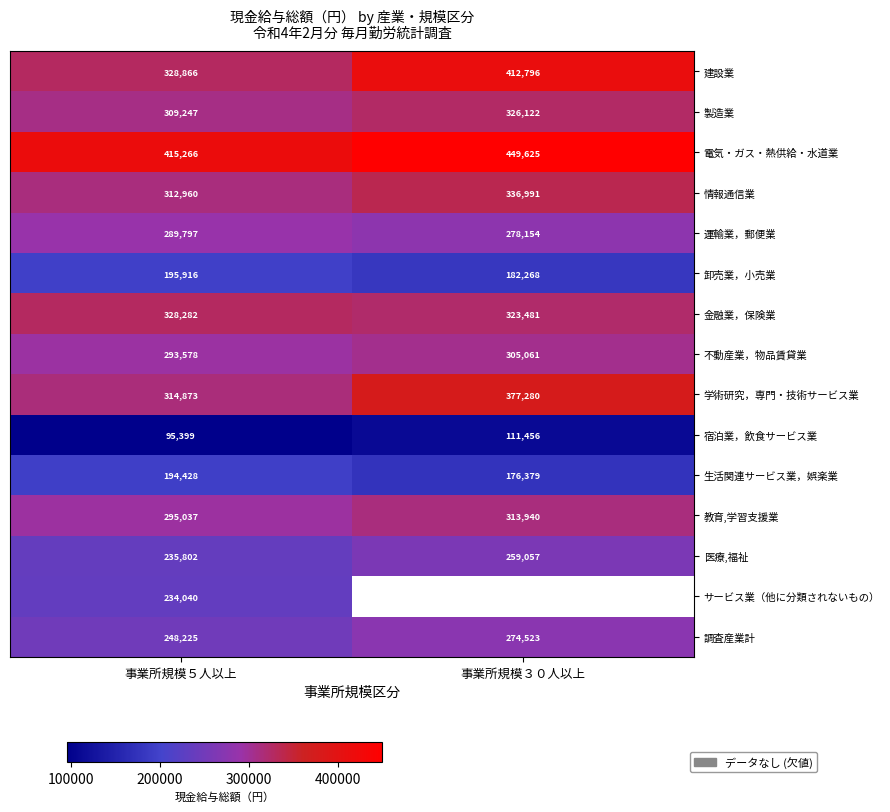

How many 教育,学習支援業 values are between 295037 and 313940?

2